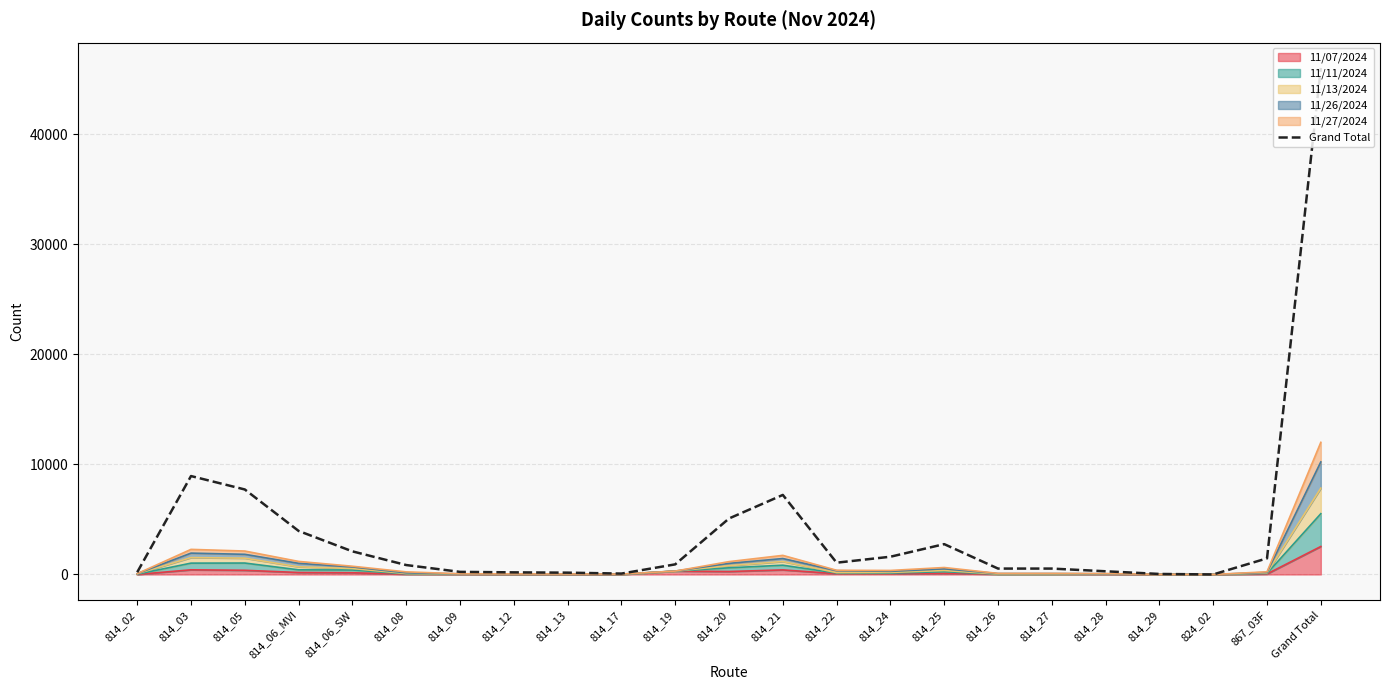

The value at 814_02 is 80. True or false?

False